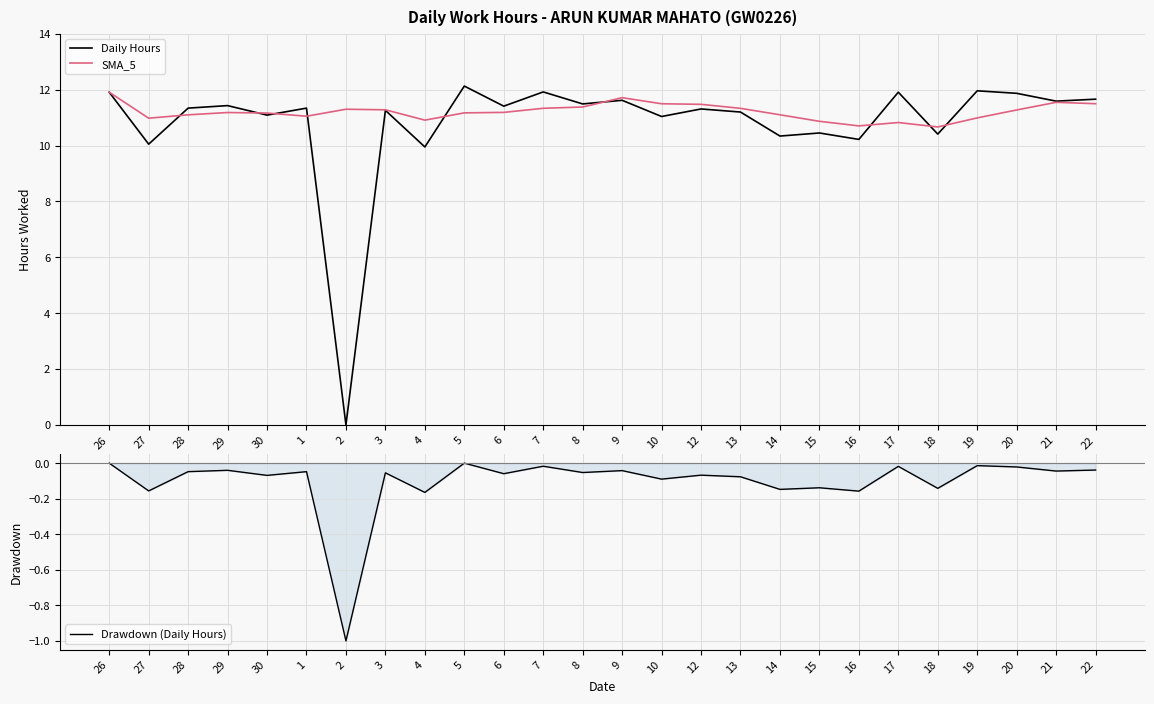

Which series has the largest range (max minus min)?

Daily Hours